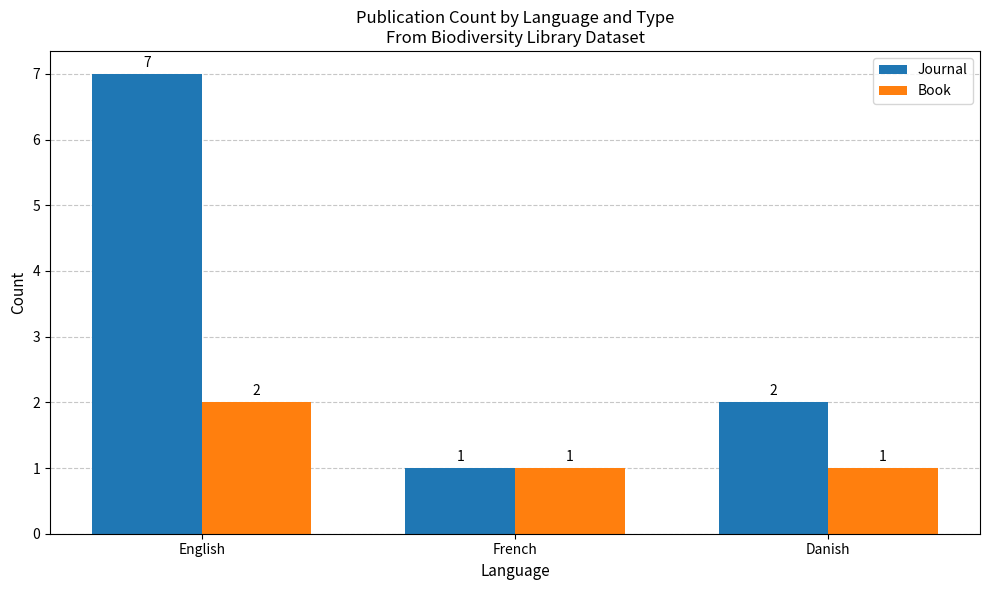

Reading left to right, extract all data points from this chart.

Journal: English=7	French=1	Danish=2
Book: English=2	French=1	Danish=1